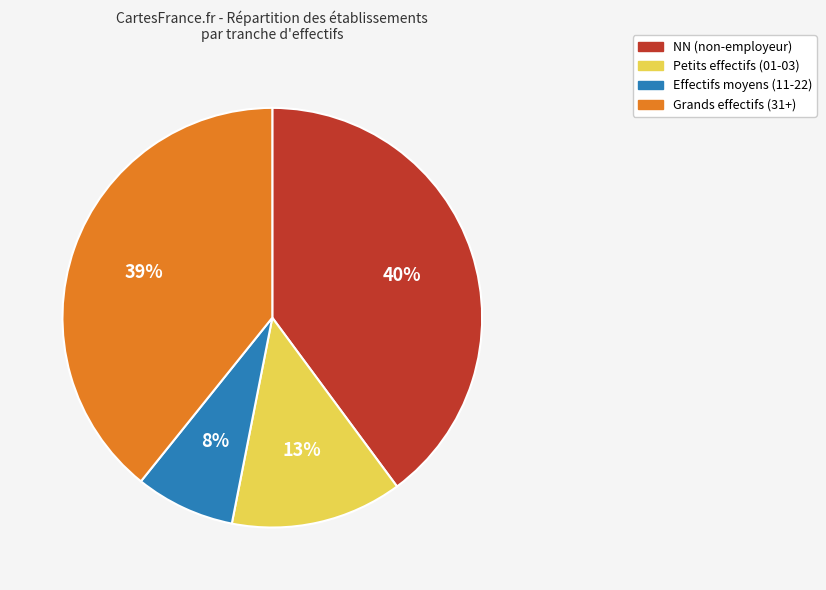

To the nearest percent, what percentage of the pie is Effectifs moyens (11-22)?

8%